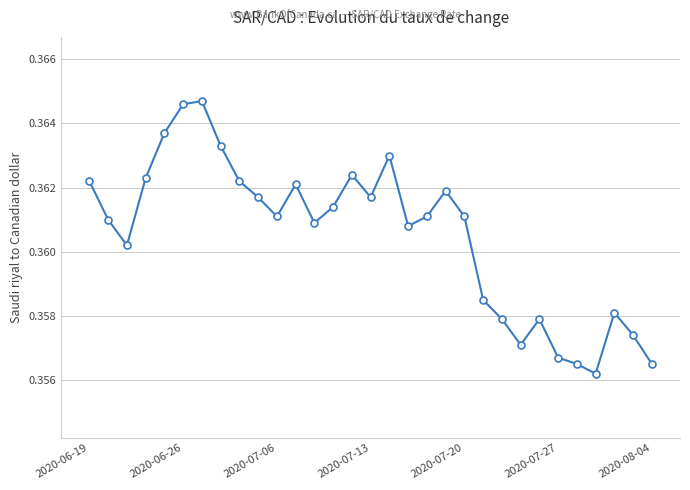

Count the number of categories in the chart.

31